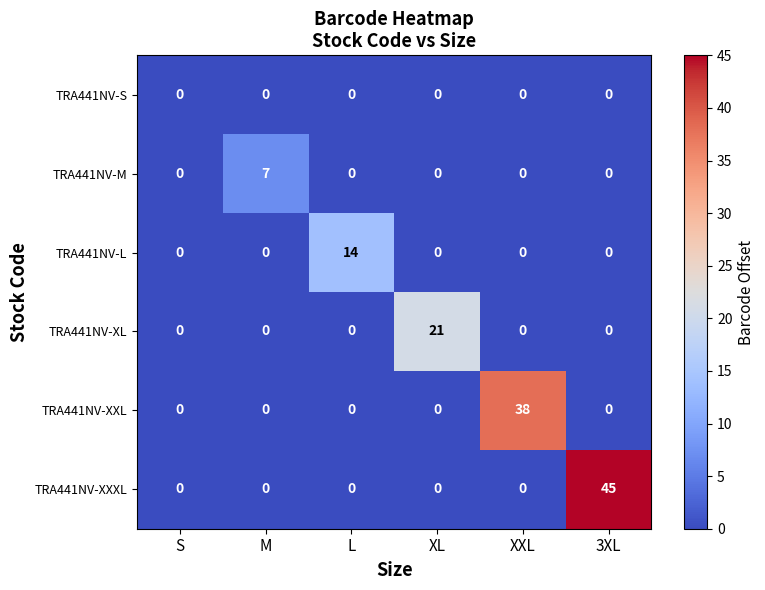

Rank the series by their average value, from highest to lowest.

TRA441NV-XXXL, TRA441NV-XXL, TRA441NV-XL, TRA441NV-L, TRA441NV-M, TRA441NV-S